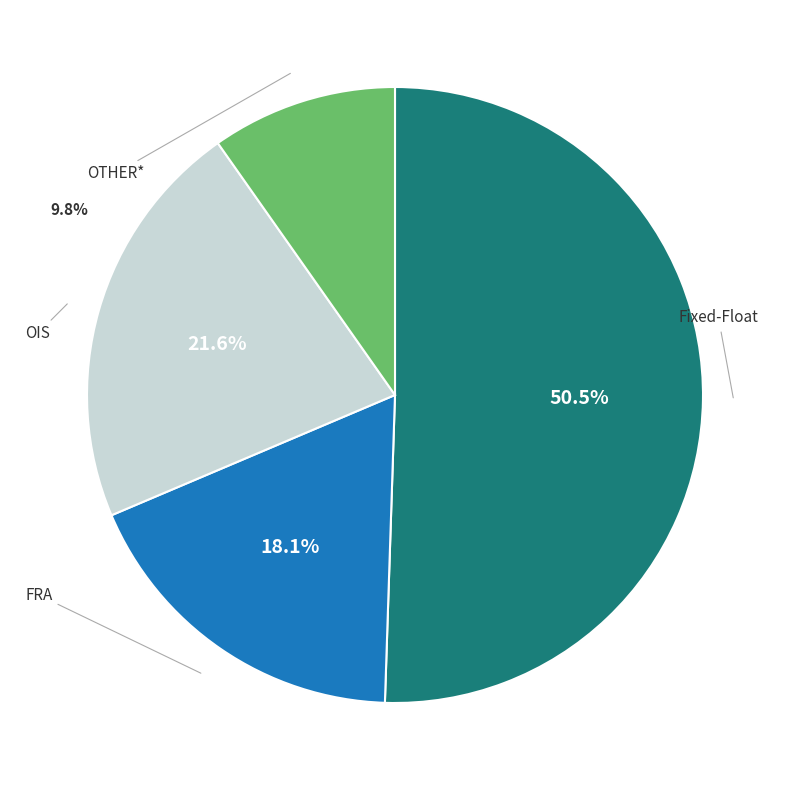

Approximately how many times larger is the value at OTHER* compared to Fixed-Float?

0.2